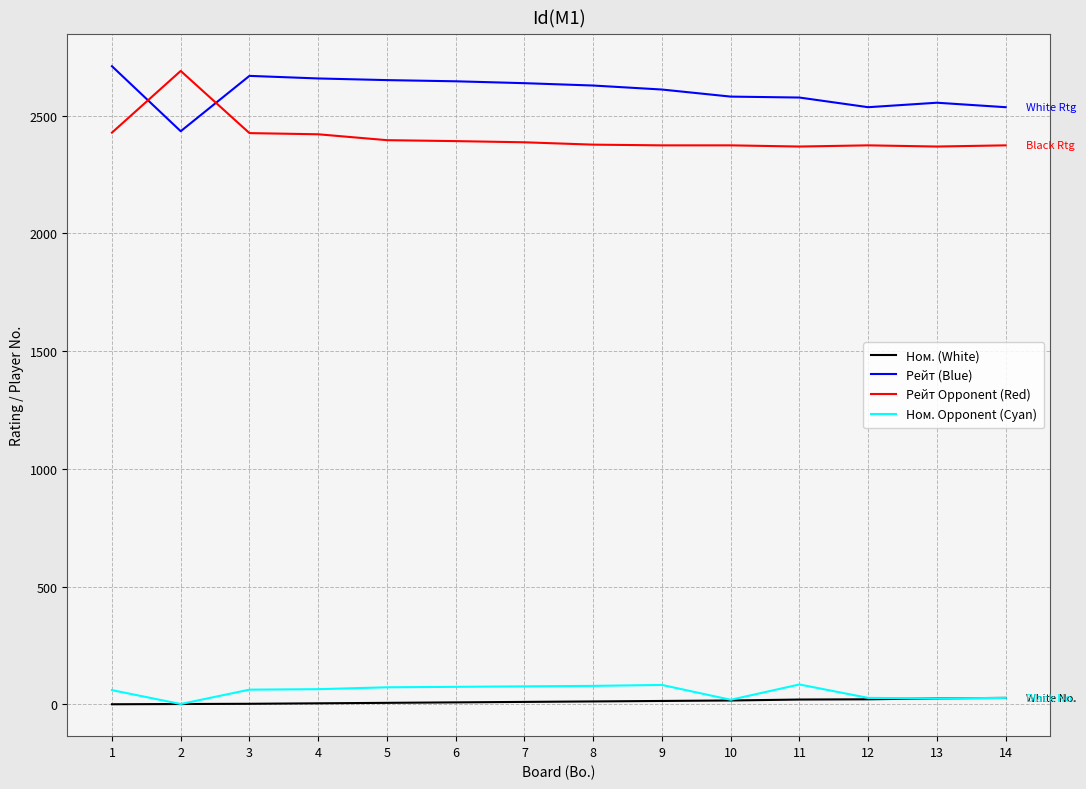

True or false: Рейт Opponent (Red) and Ном. Opponent (Cyan) cross at least once.

False